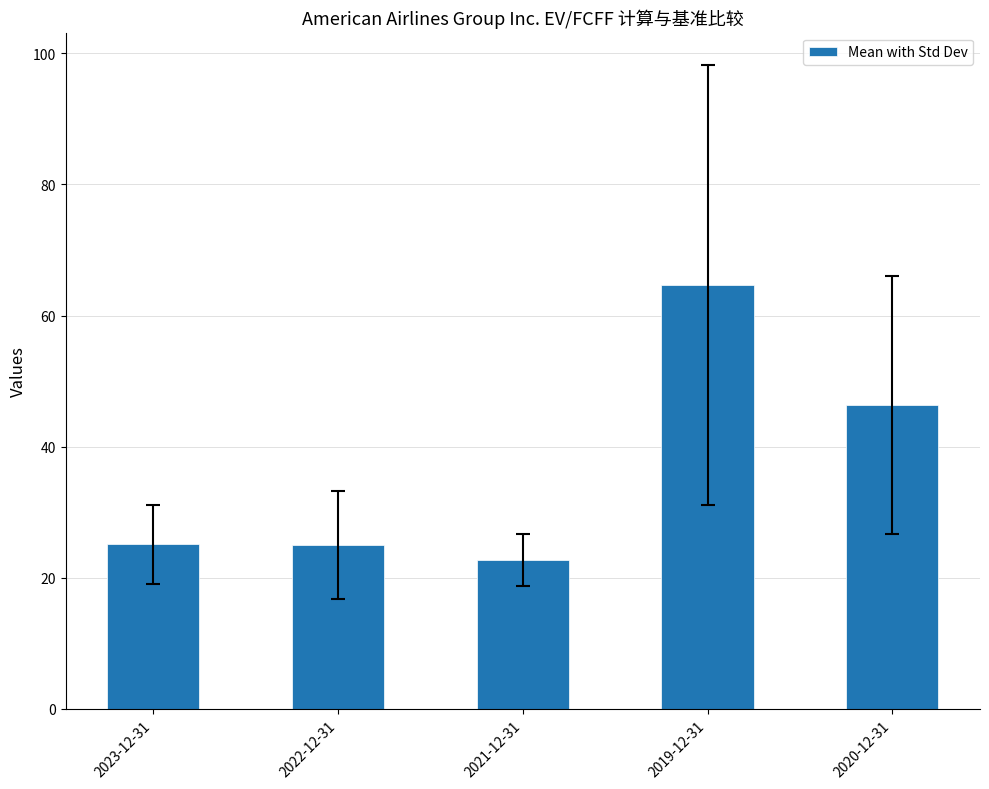

Where is the data nearest to the value 43?

2020-12-31